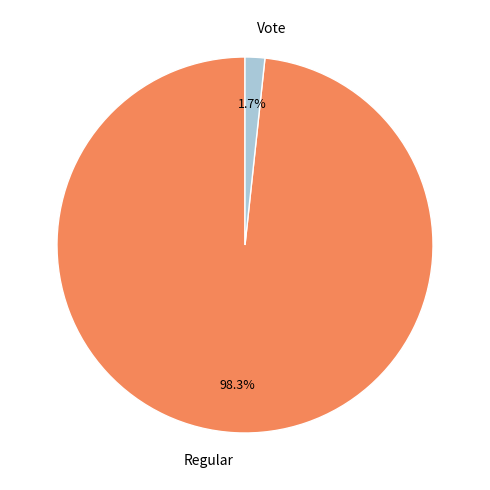

Does any single category account for the majority?

Yes